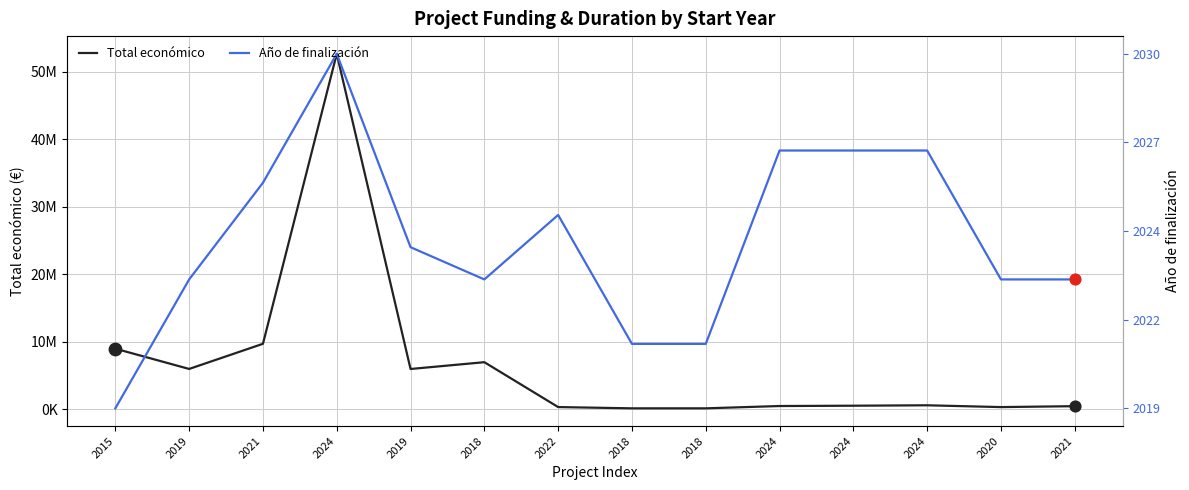

At how many categories does at least one series exceed 36734882?

4